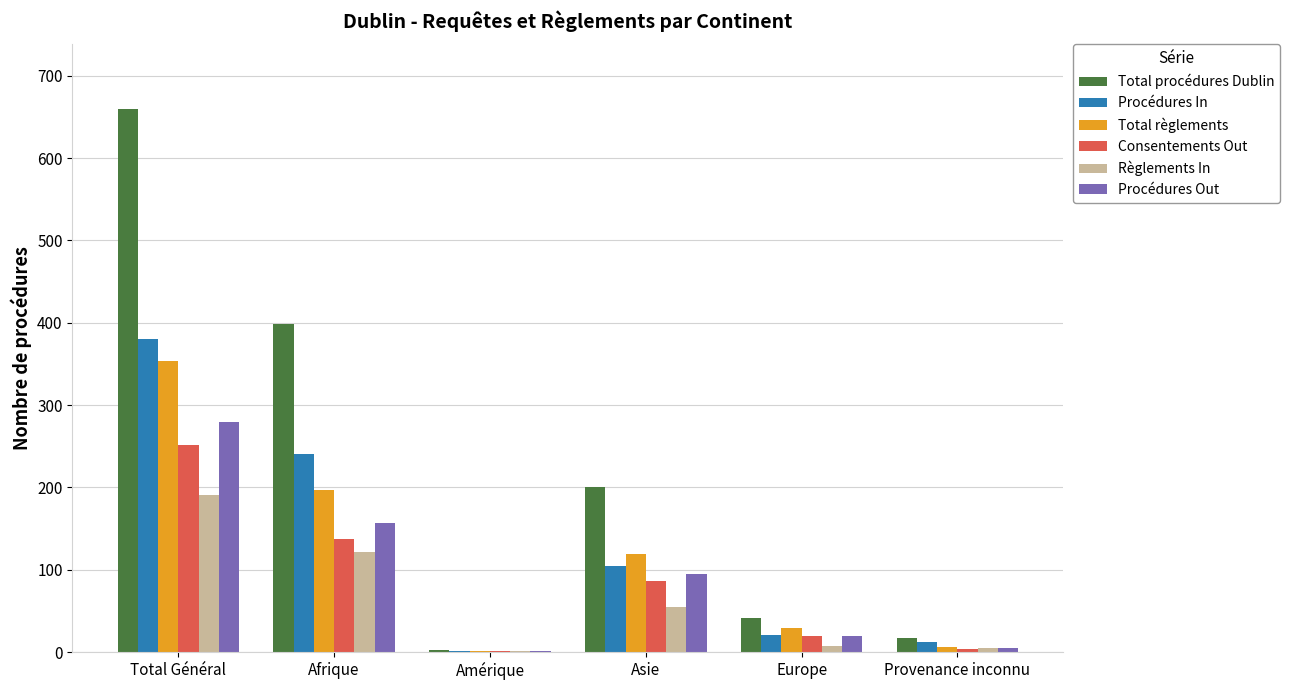

Read the Total règlements value at Europe.

29